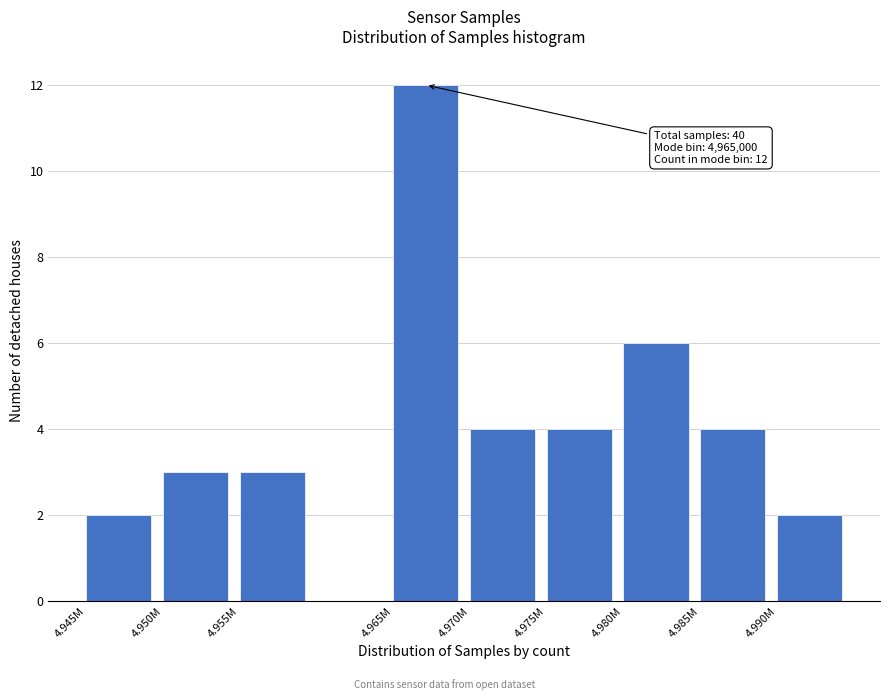

Reading right to left, transcribe all the data shown in this chart.

2	4	6	4	4	12	3	3	2